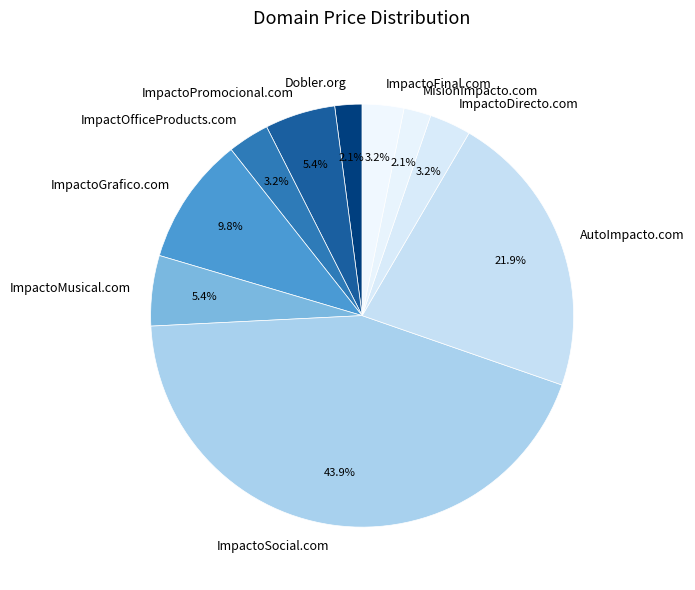

What percentage is the ImpactoPromocional.com slice, to the nearest percent?

5%